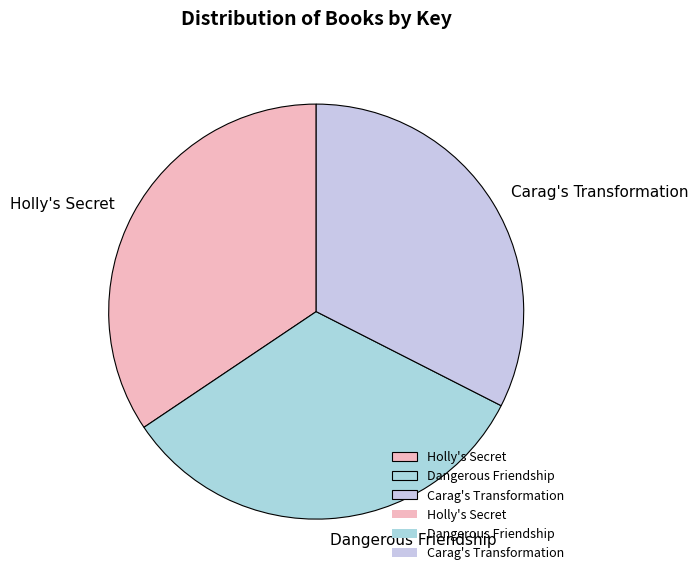

Rank the categories by value from lowest to highest.

Carag's Transformation, Dangerous Friendship, Holly's Secret